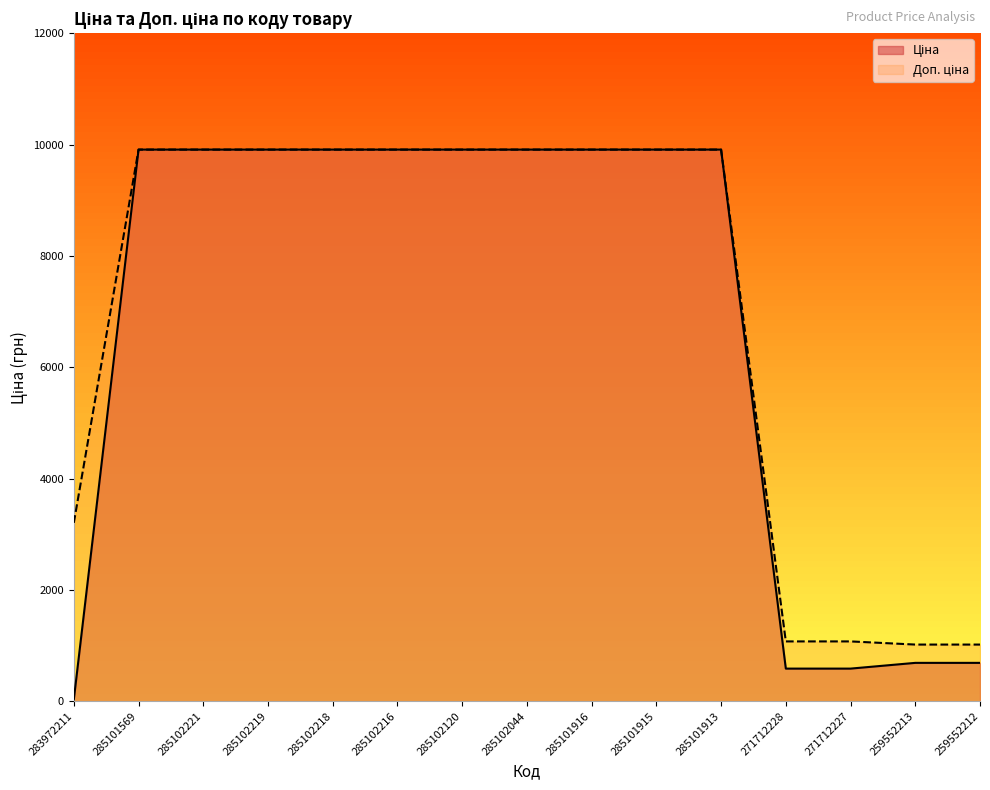

What is the value of the Доп. ціна point at the 2nd from the left?

9908.5